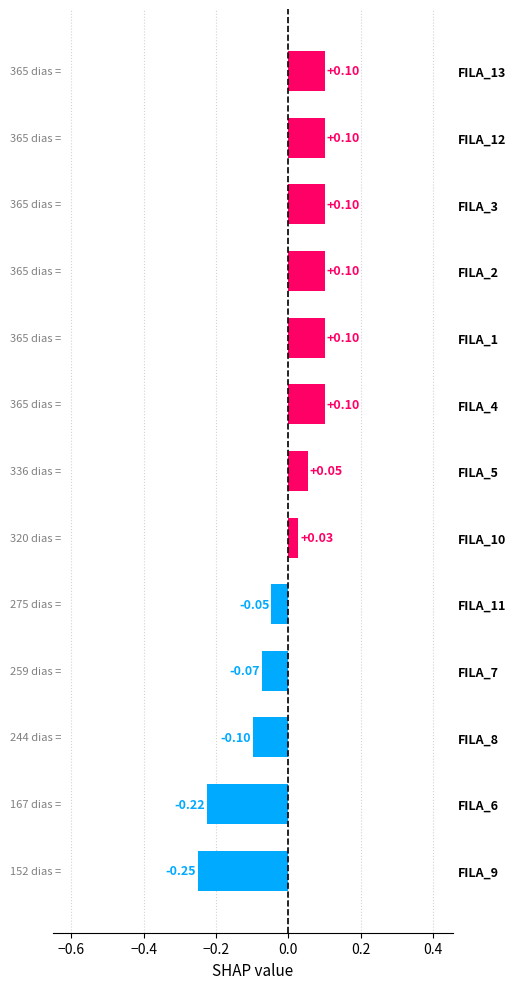

Does the chart contain any negative values?

Yes